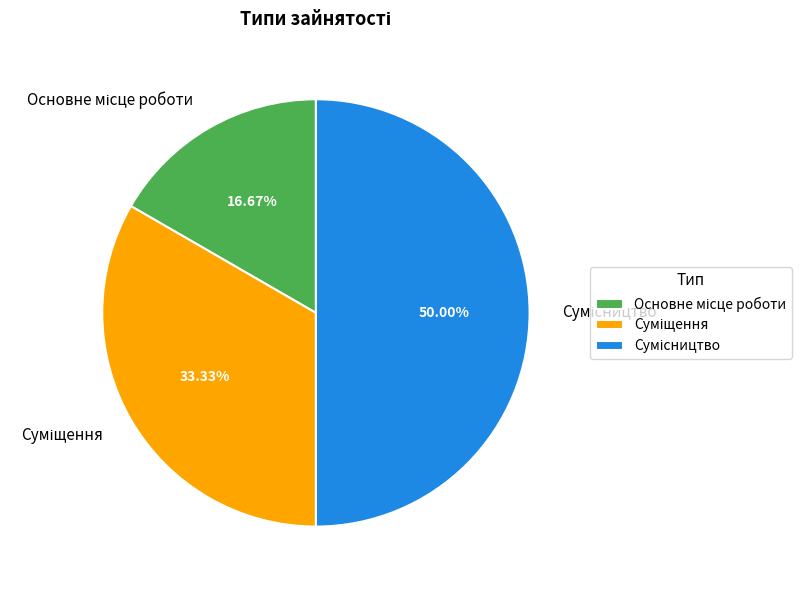

To the nearest percent, what portion does Основне місце роботи represent?

17%